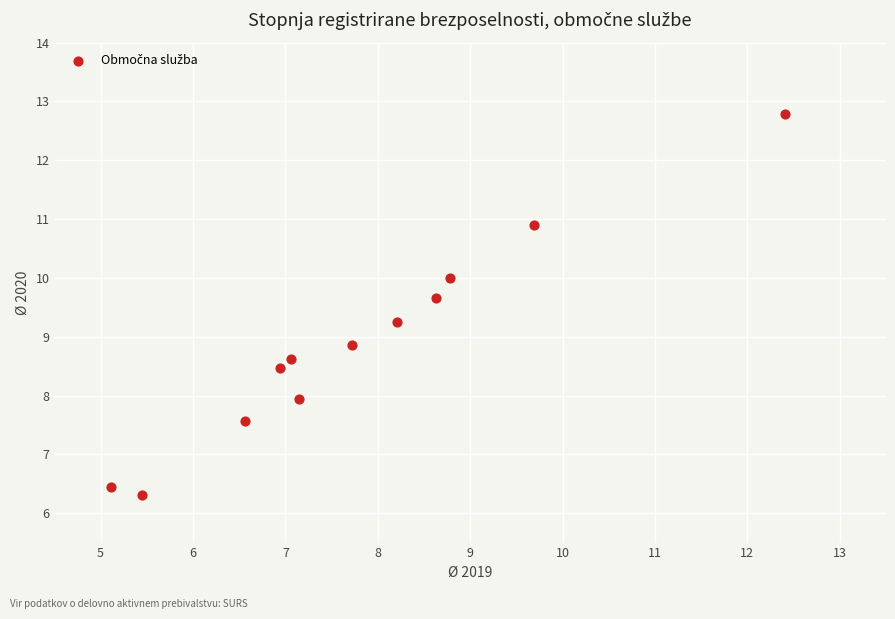

What Y value in the scatter plot is closest to 9?

8.9